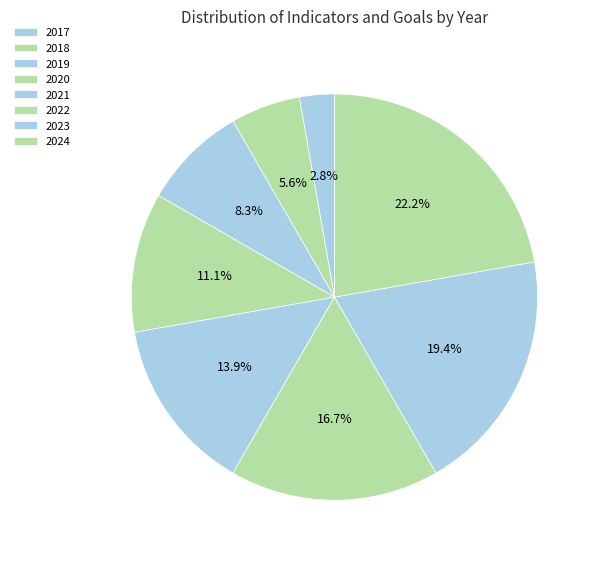

Approximately how many times larger is the value at 2021 compared to 2017?

5.0